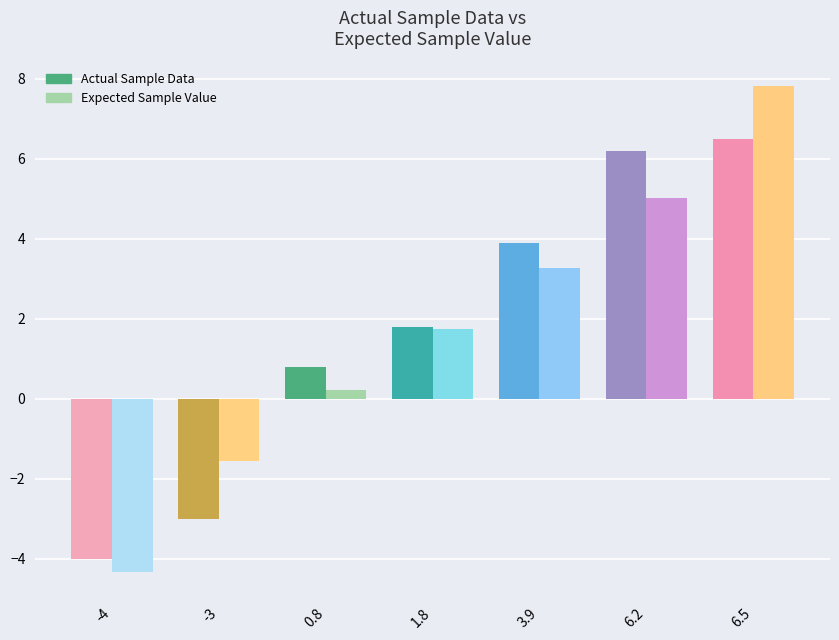

What is the lowest value of the Actual Sample Data series?

-4.0